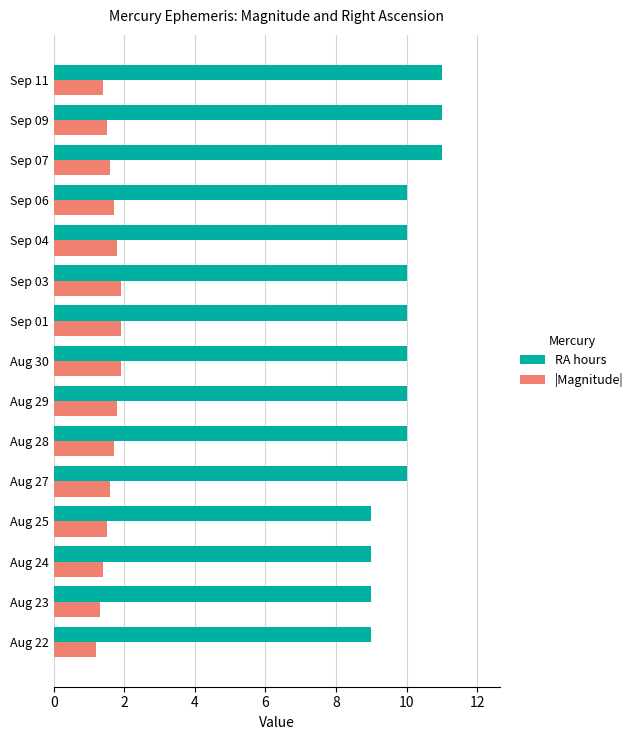

What is the average value of the |Magnitude| series?

1.6